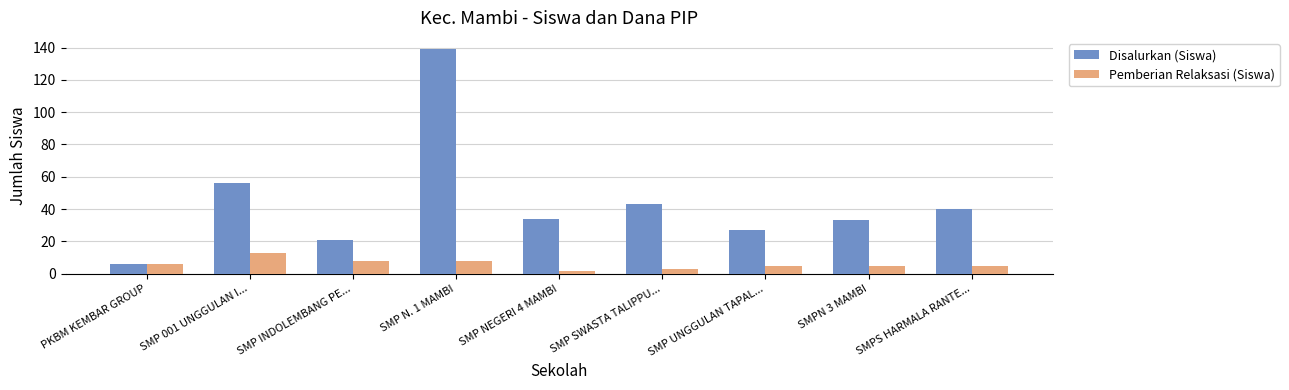

What is the total value across all series at SMP N. 1 MAMBI?

147